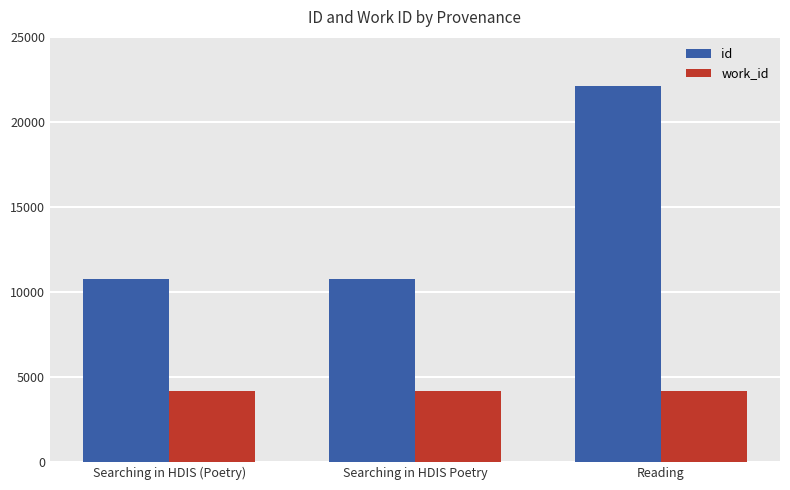

At which category does the chart reach its peak across all series?

Reading